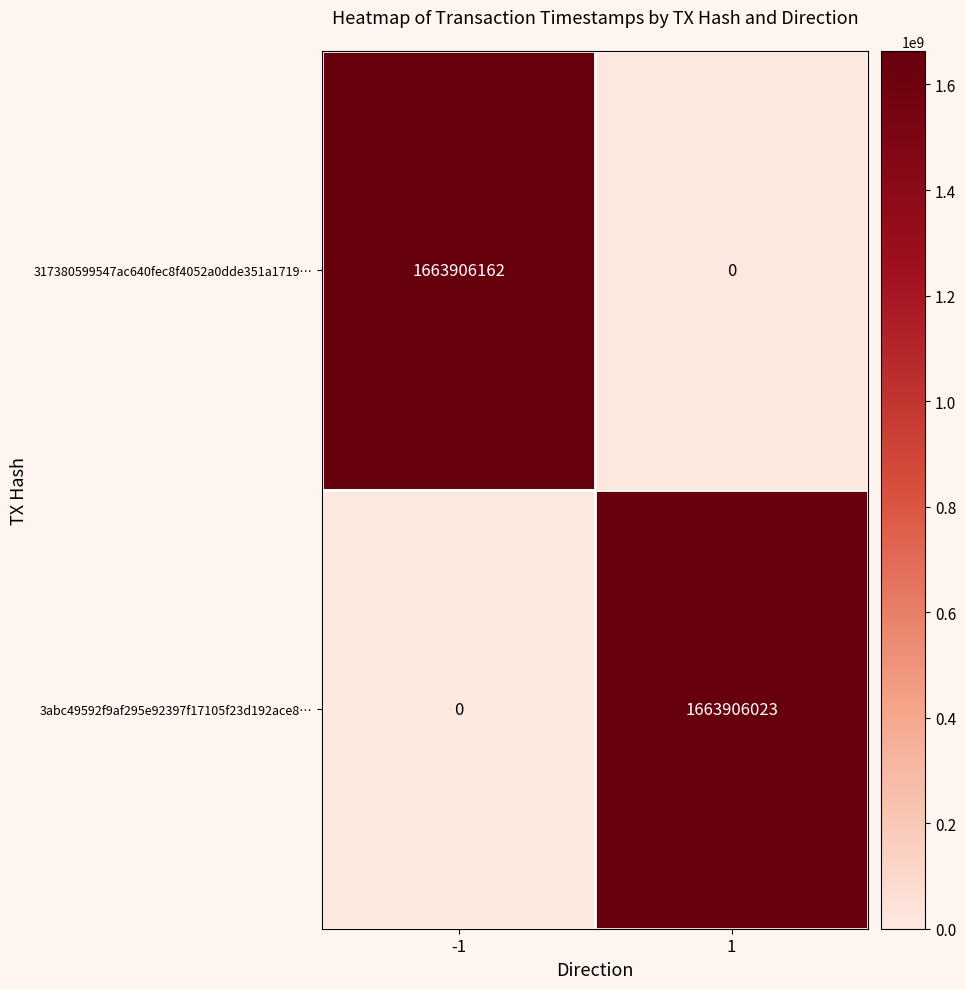

What is the sum of all 317380599547ac640fec8f4052a0dde351a1719… values?

1663906162